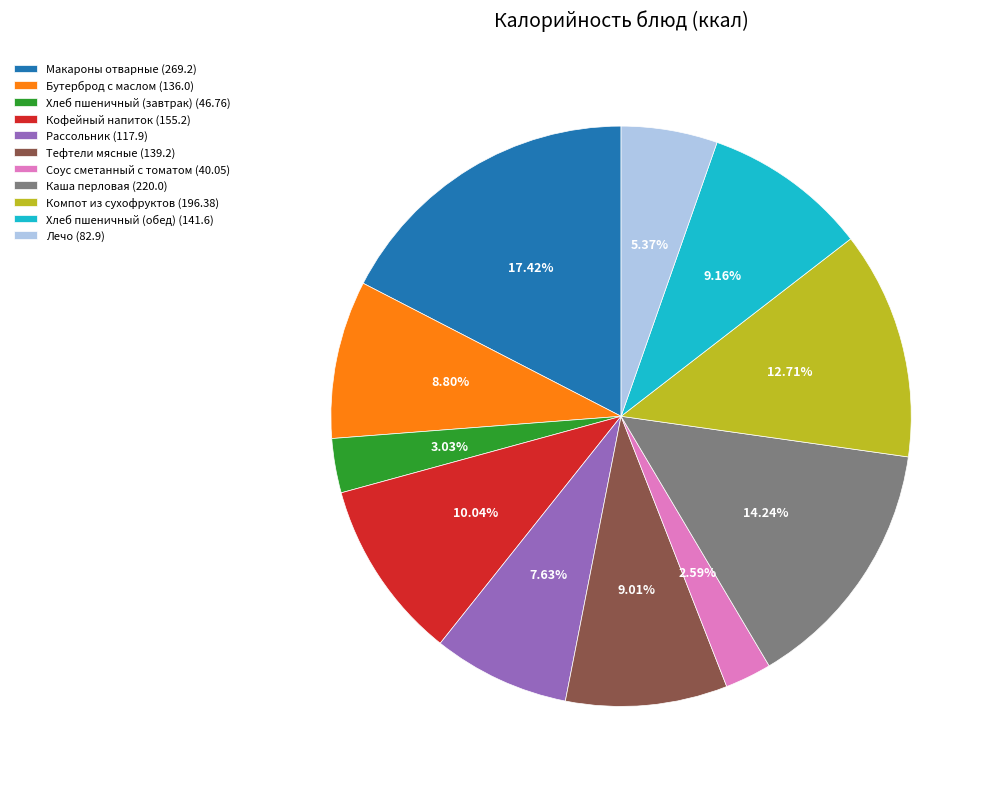

Which slice is the largest?

Макароны отварные